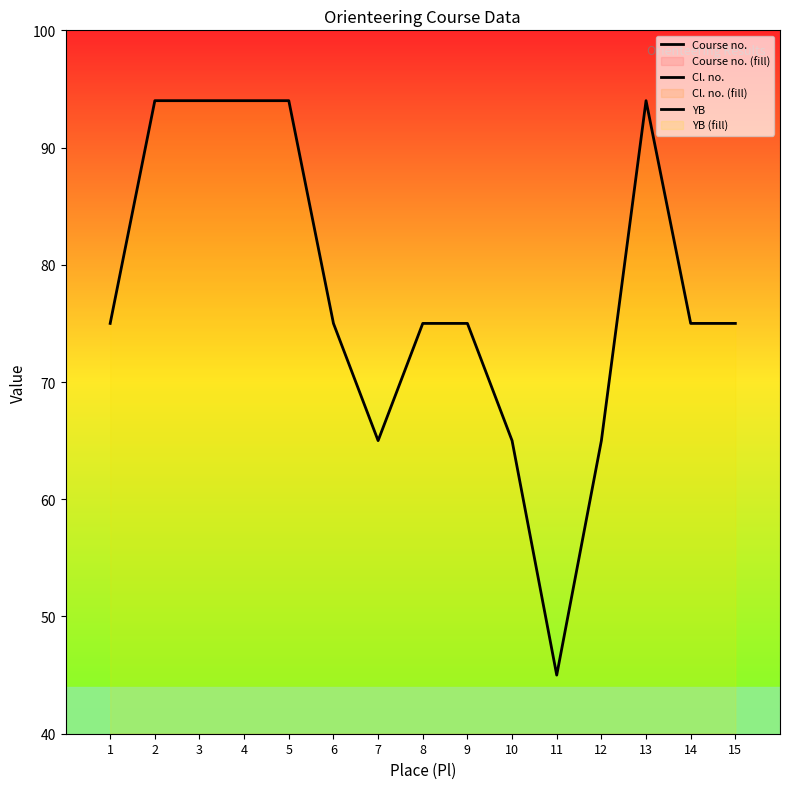

True or false: YB has a value of 104 at 10.

False